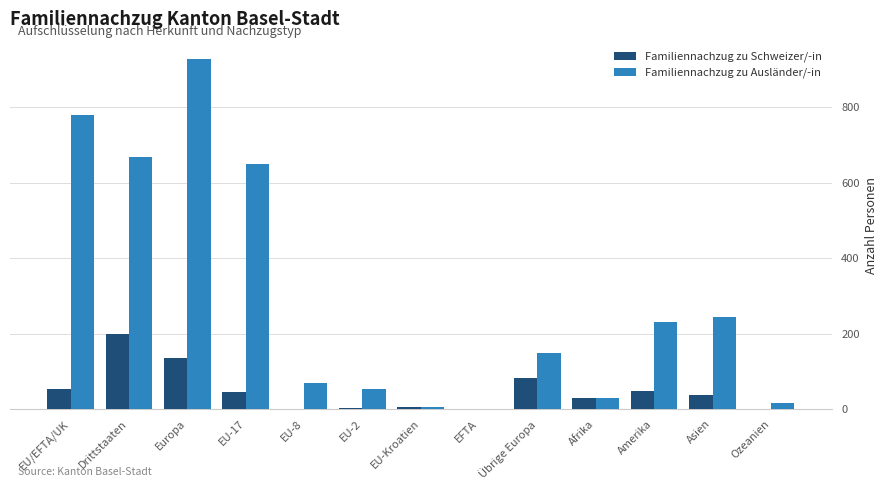

Are the bars horizontal?

No